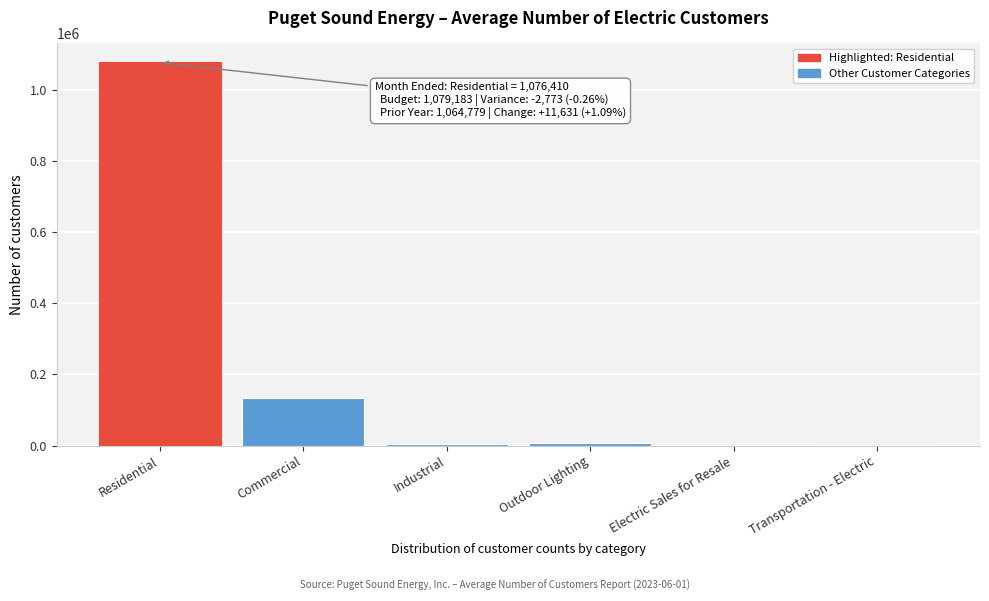

The value at Residential is 1449745. True or false?

False